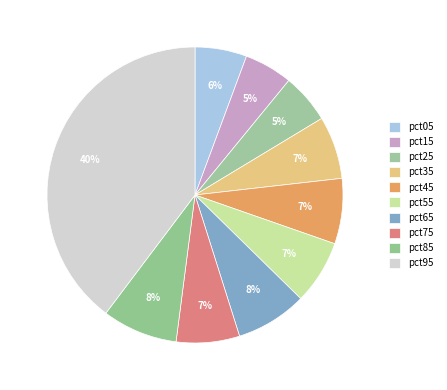

Count the number of slices in the pie.

10